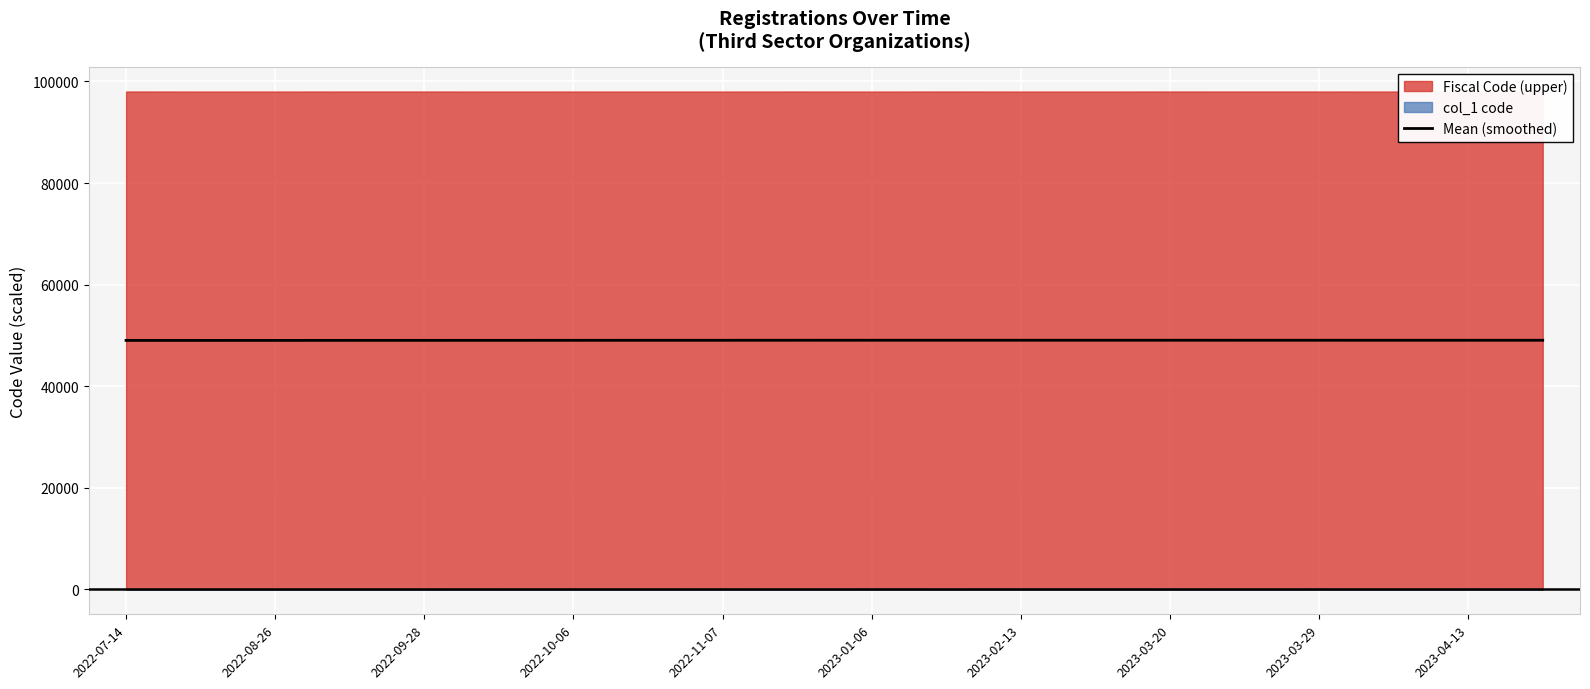

What is the maximum value for Mean (smoothed)?

49052.8